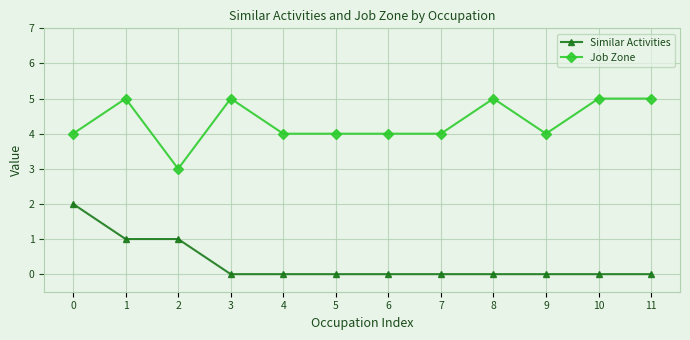

True or false: Job Zone has a value of 5 at 11.

True